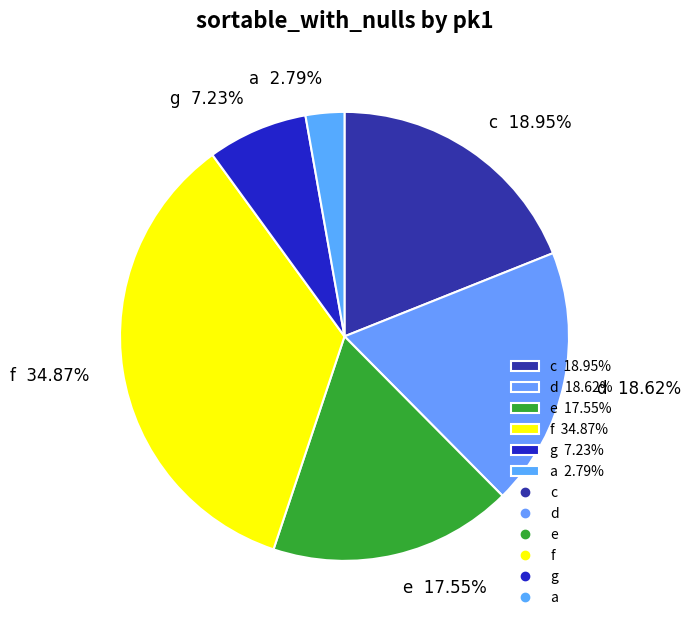

True or false: a accounts for 3% of the total.

True